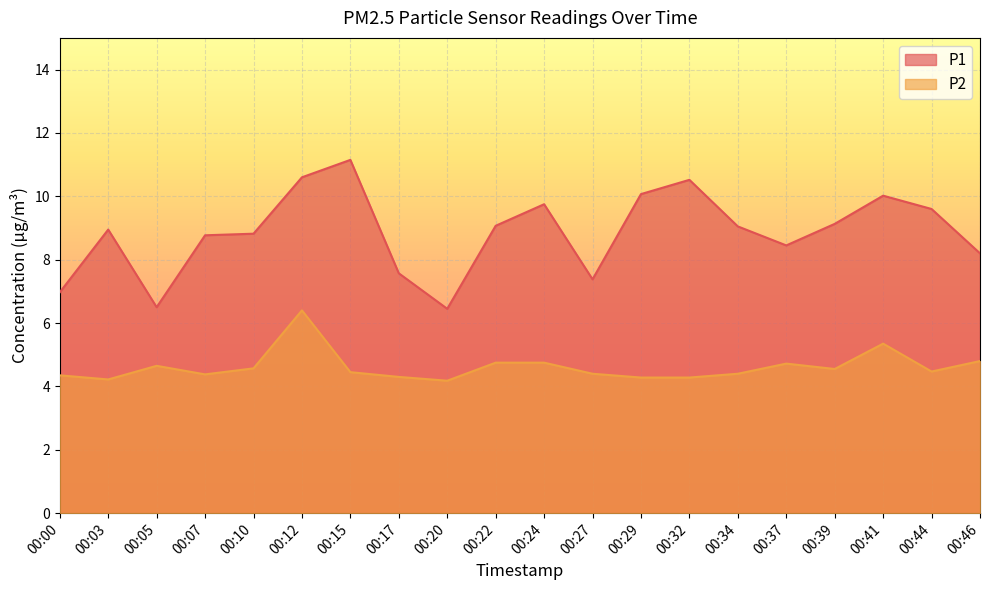

What is the spread (max minus min) of values at 00:00?

2.6